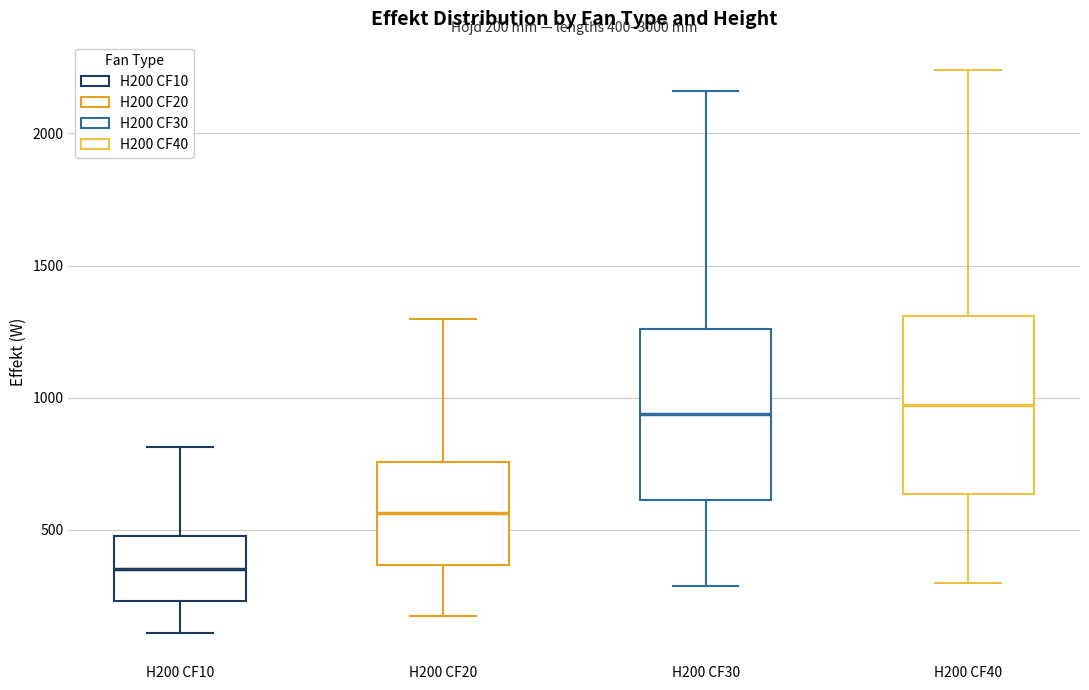

Which box's median line is the lowest?

H200 CF10